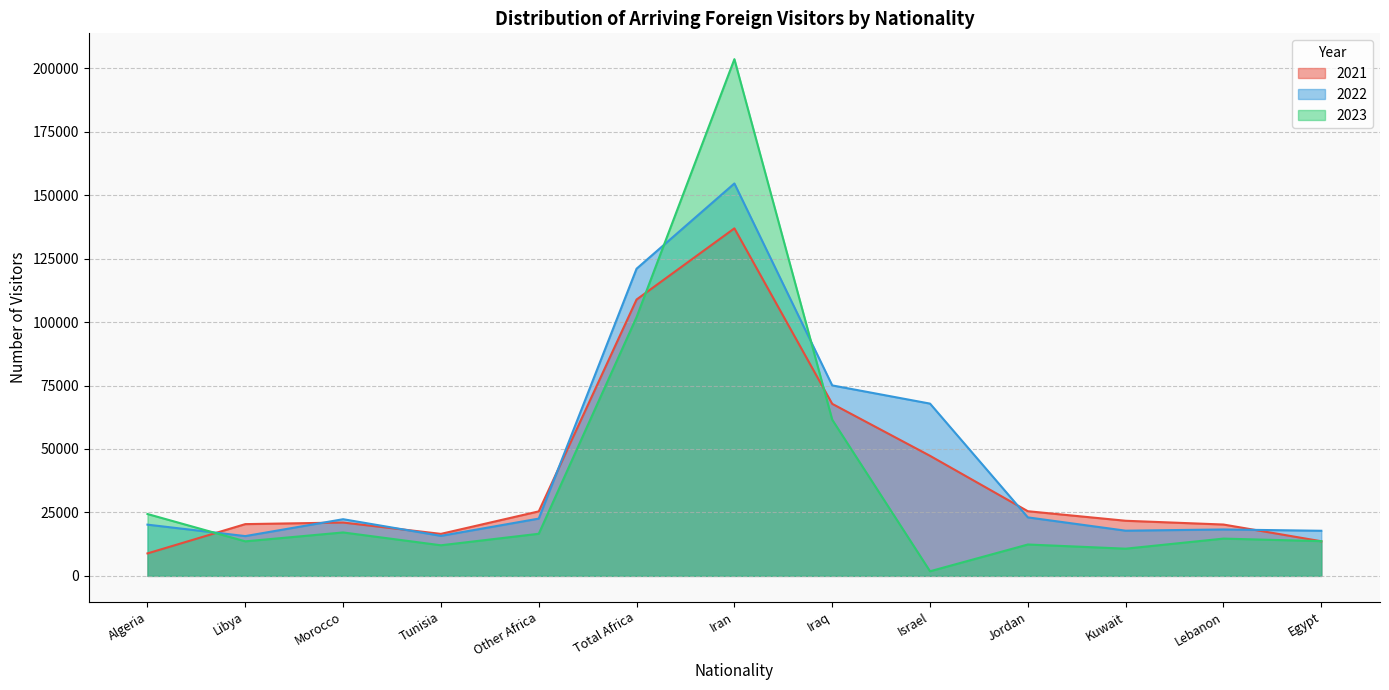

True or false: 2021 and 2023 cross at least once.

True